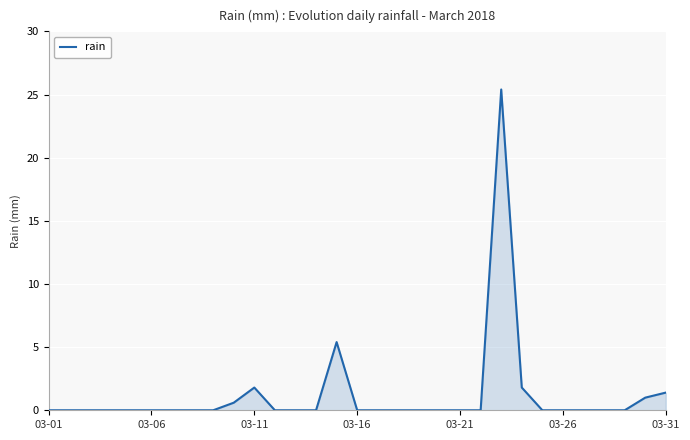

What is the sum of all values?

37.4